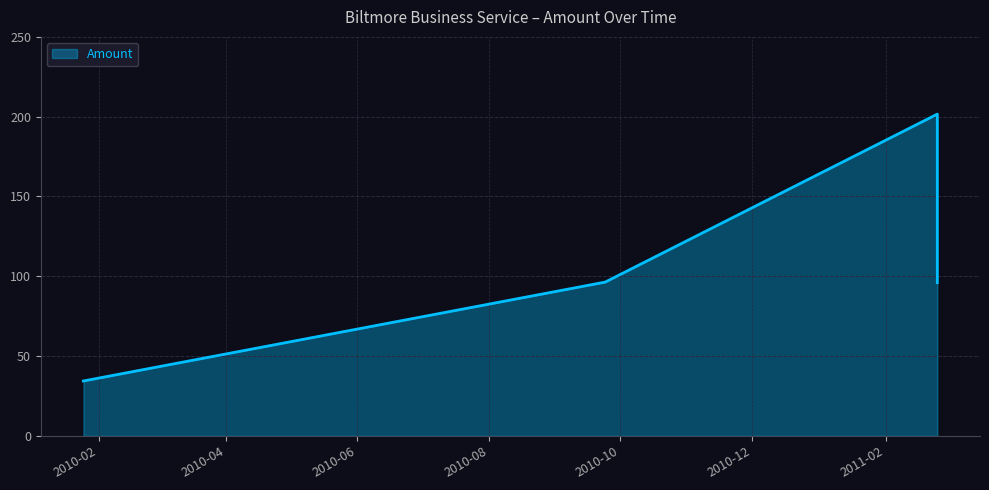

How many values are below 96?

1